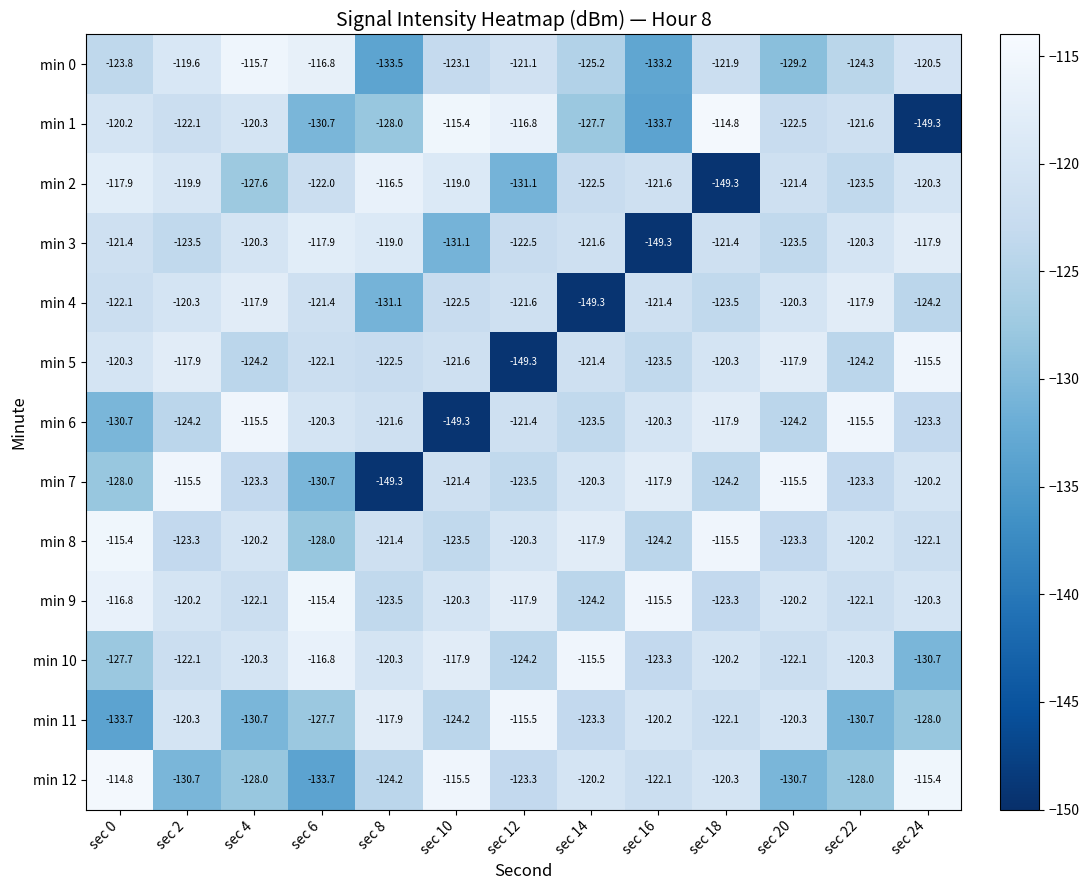

What is the smallest value displayed?

-149.3